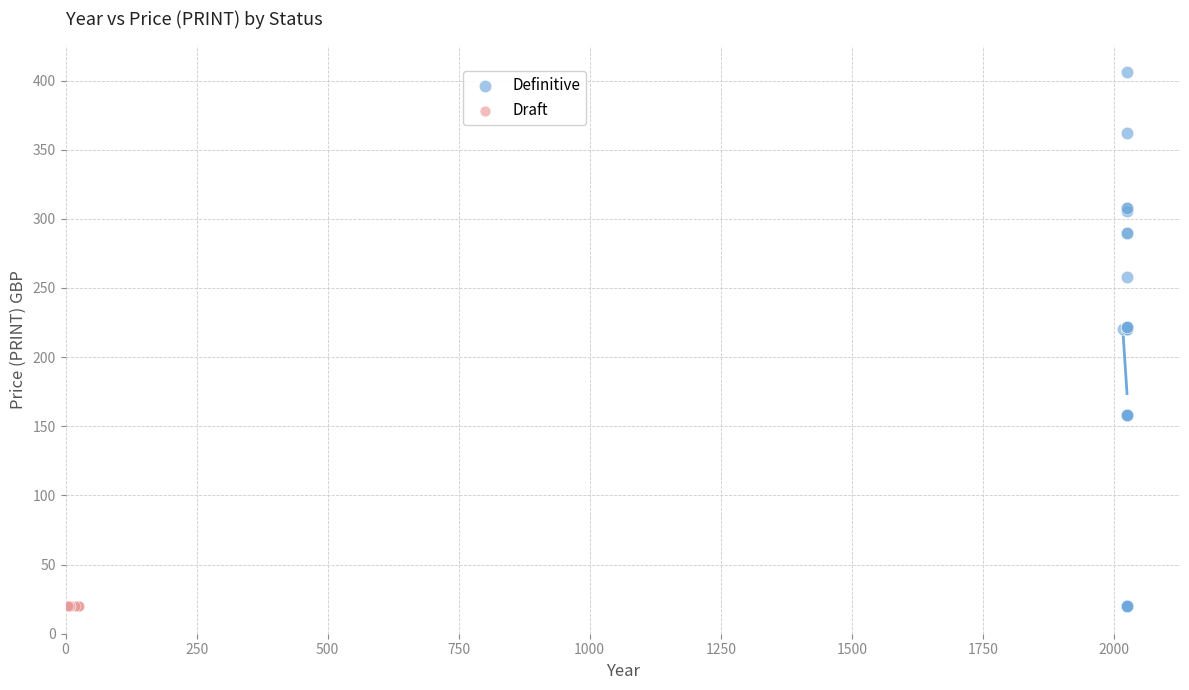

Which series contains the highest Y value?

Definitive